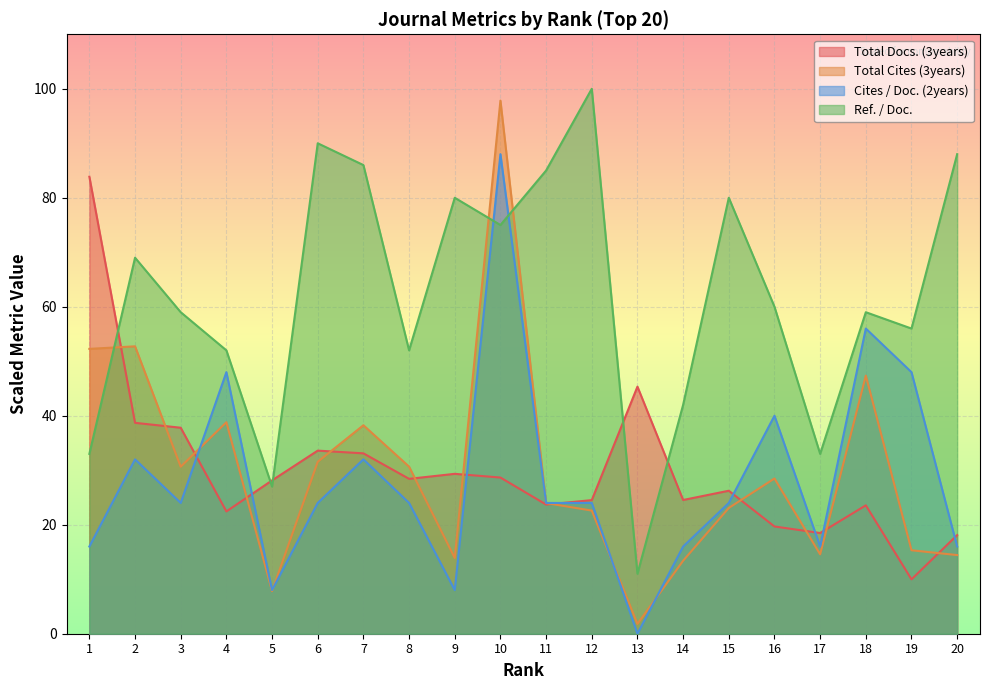

How many lines are shown in the chart?

4